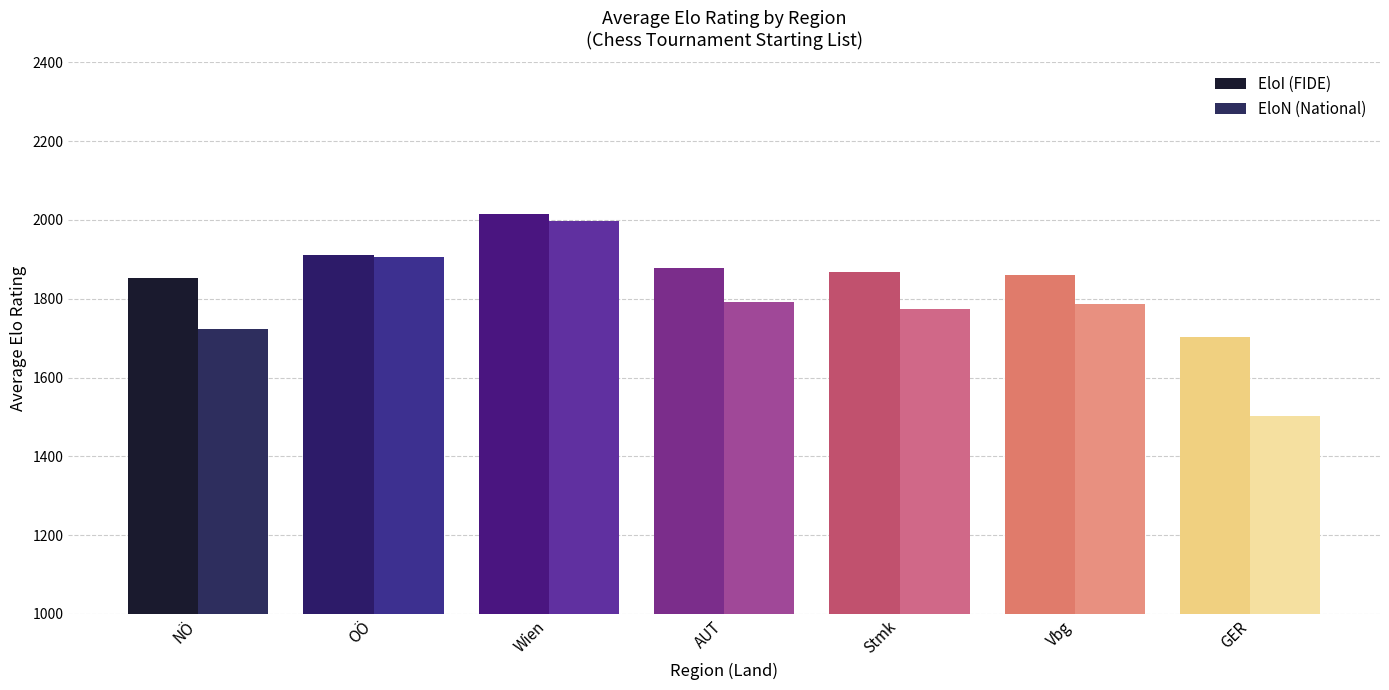

What is the sum of the EloN (National) values at Vbg and GER?

3289.0